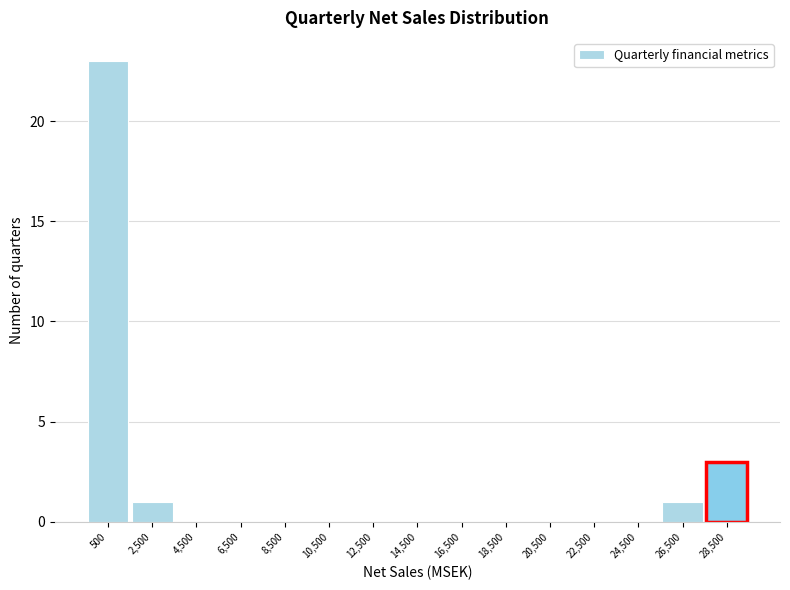

Reading left to right, list all the values displayed in this chart.

500=23	2,500=1	4,500=0	6,500=0	8,500=0	10,500=0	12,500=0	14,500=0	16,500=0	18,500=0	20,500=0	22,500=0	24,500=0	26,500=1	28,500=3